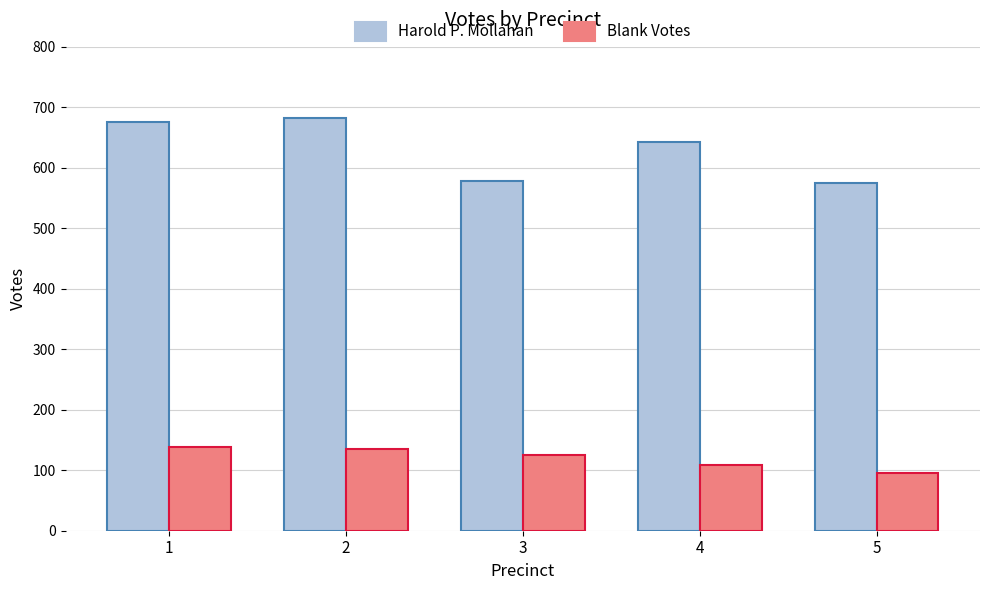

At how many categories does at least one series exceed 489?

5